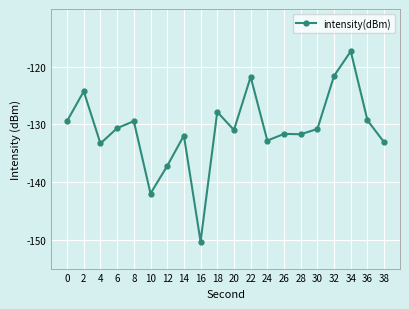

Which label corresponds to the largest value in the chart?

34